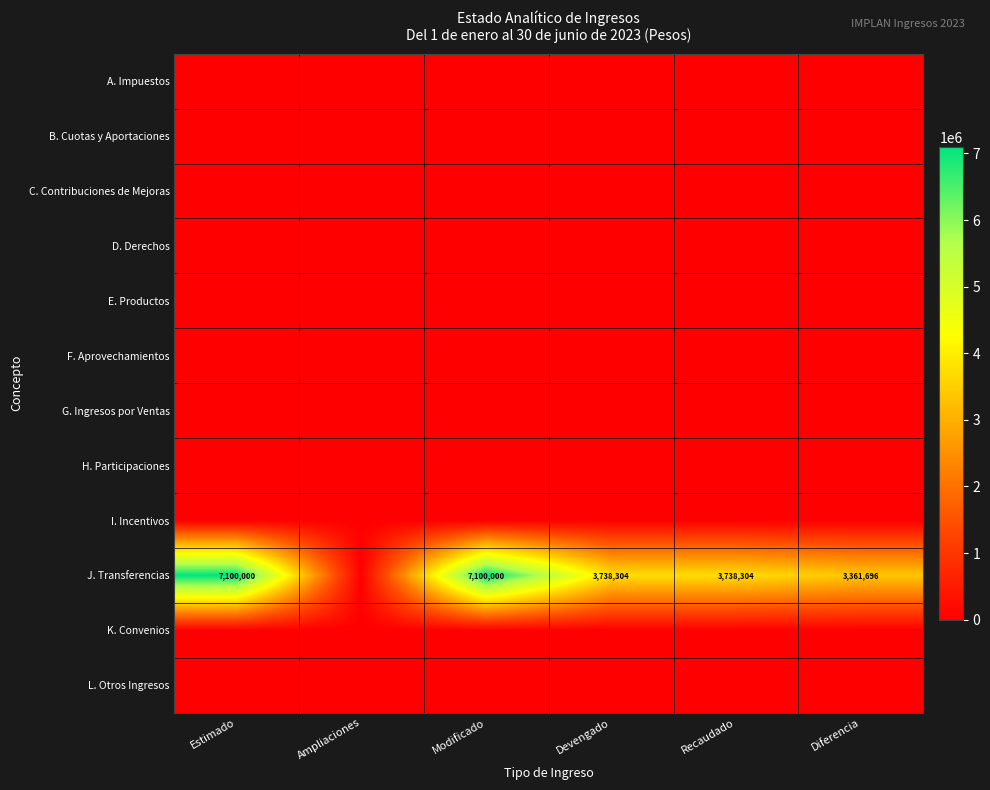

Is it true that J. Transferencias equals 3738304 at Devengado?

True